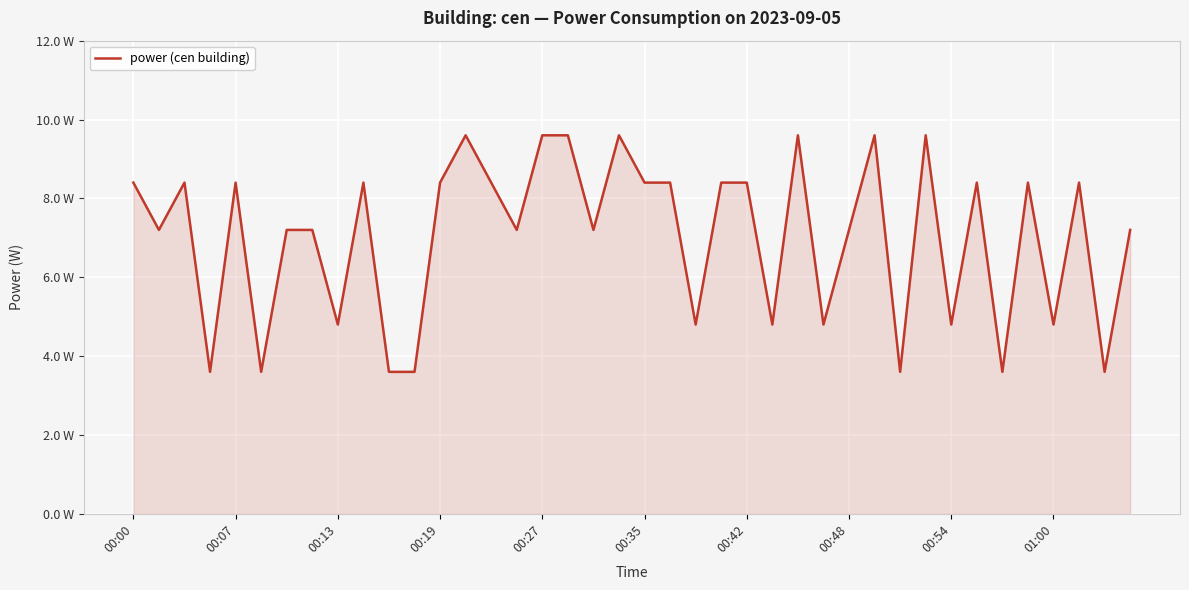

What is the value of the 8th point from the left?

7.2